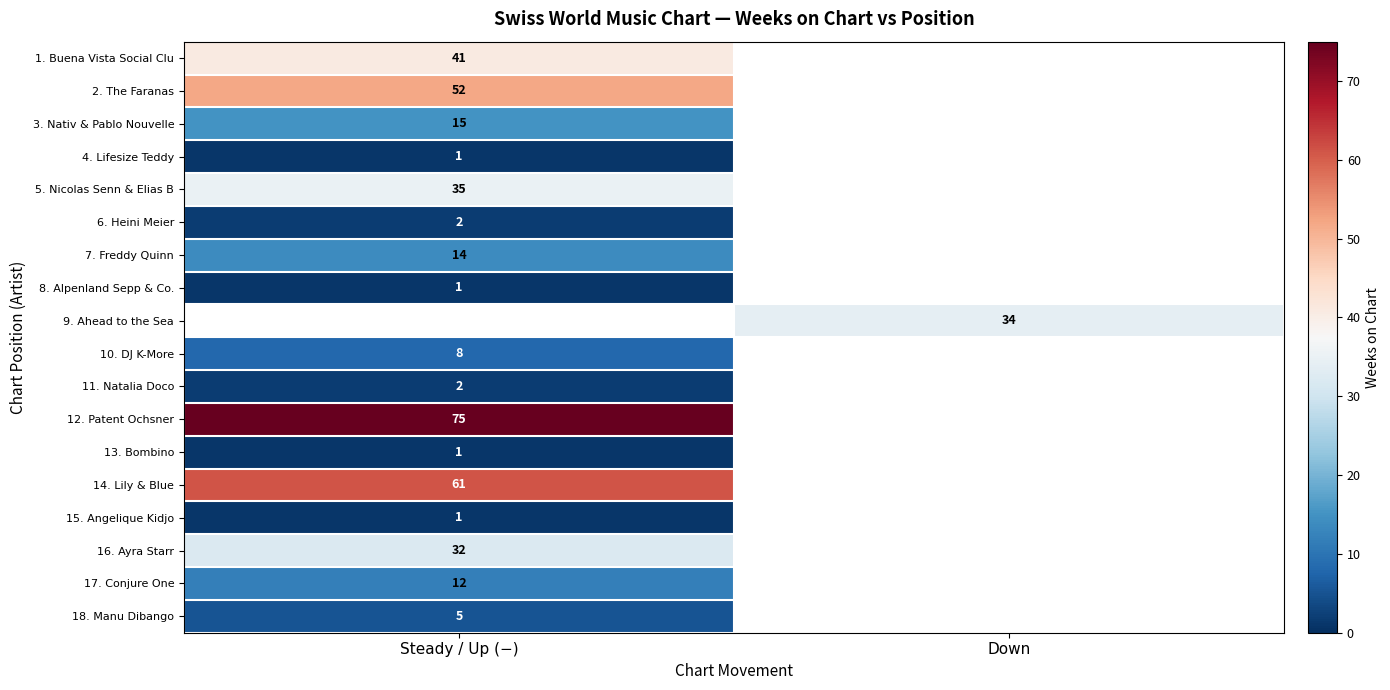

The value of 9. Ahead to the Sea at Down is 7. True or false?

False